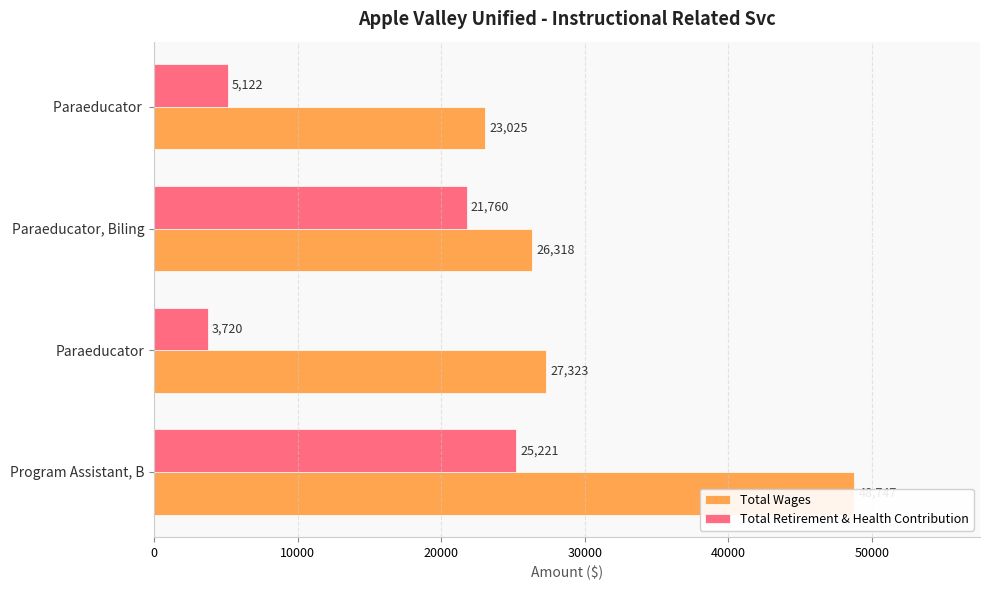

Between 10000 and 30000, which series saw the biggest shift?

Total Wages